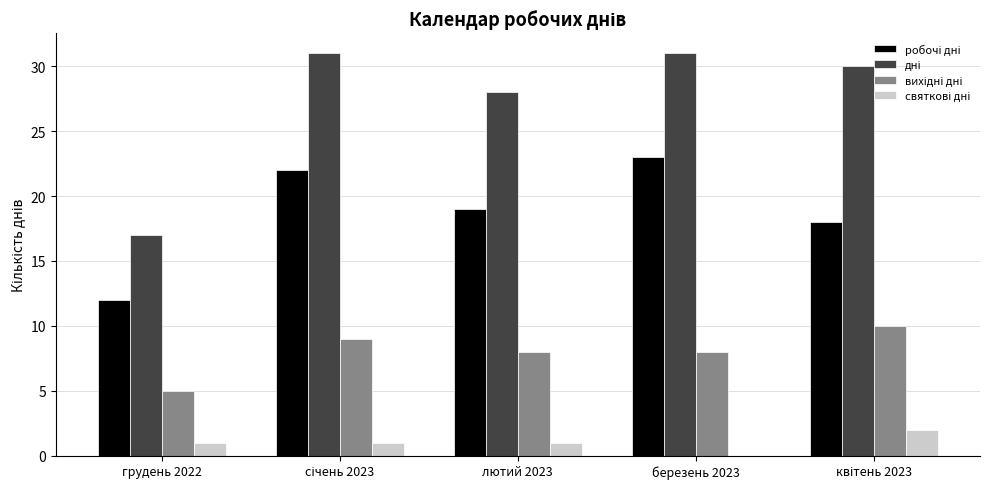

What is the maximum value shown in the chart?

31